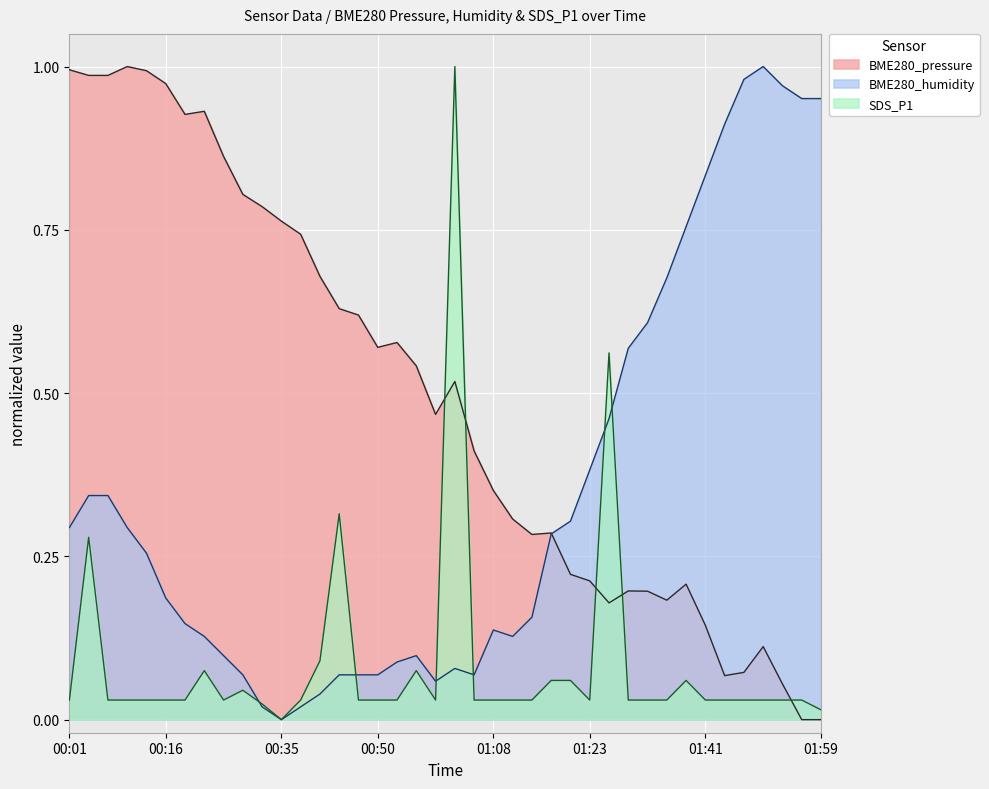

What are all the series names shown in the legend?

BME280_pressure, BME280_humidity, SDS_P1